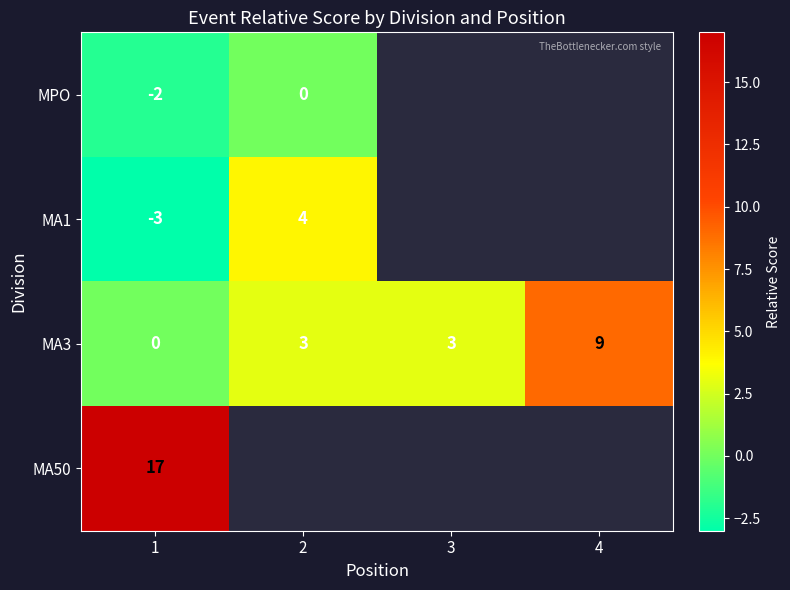

True or false: MA3 has a value of 9 at 4.

True